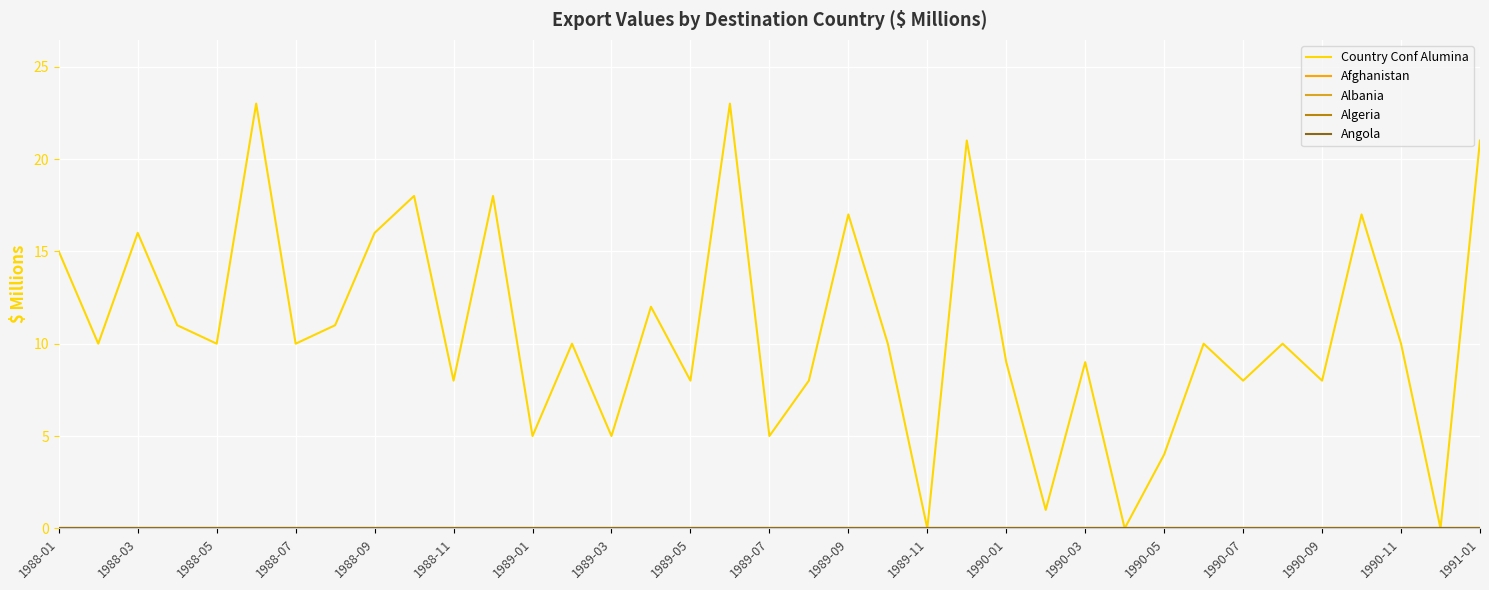

Does the chart have visible grid lines?

Yes